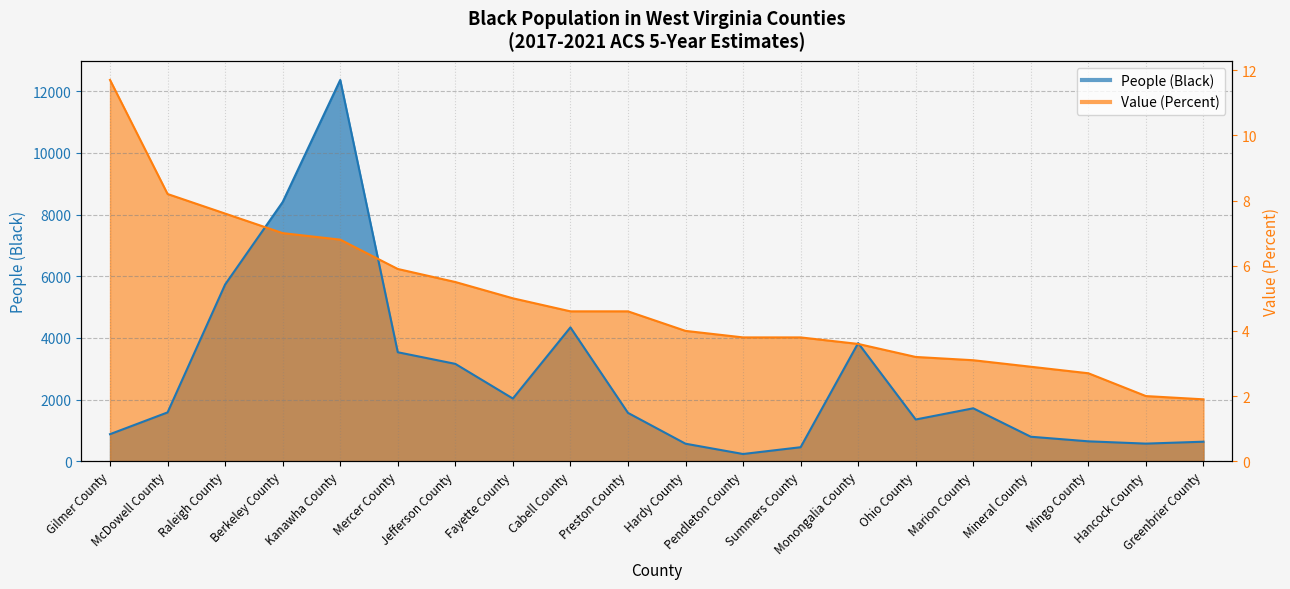

Which has a higher value, Kanawha County or Berkeley County?

Kanawha County